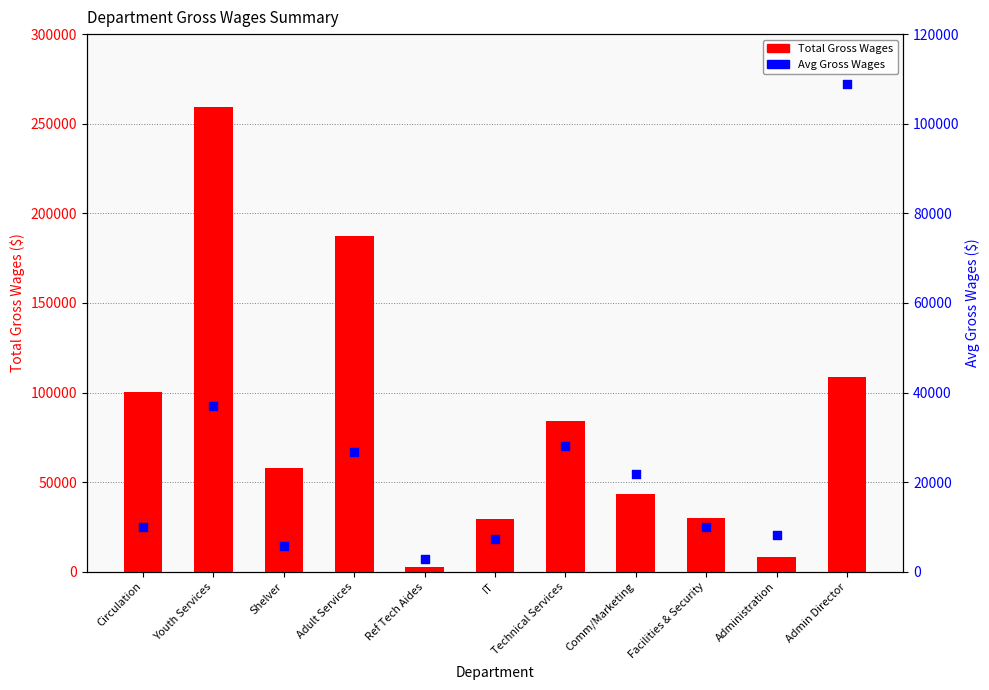

At which category is the sum across all series the highest?

Youth Services